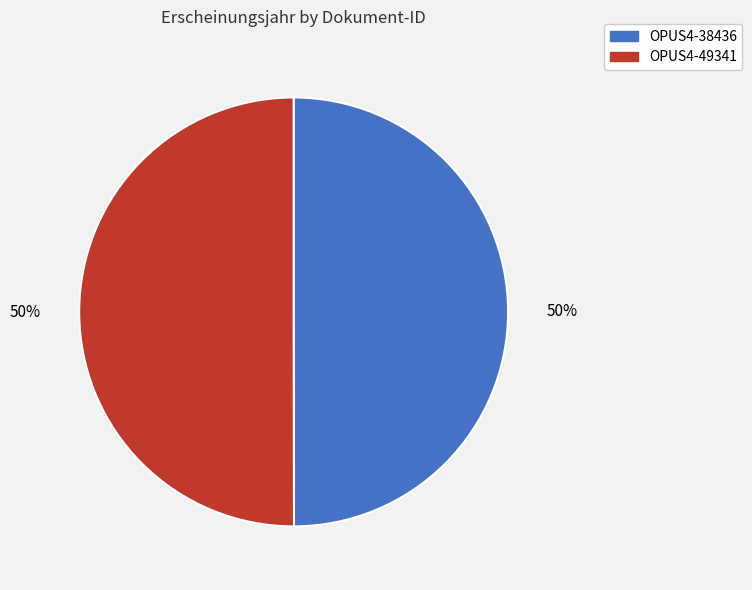

To the nearest percent, what is the combined percentage of OPUS4-49341 and OPUS4-38436?

100%